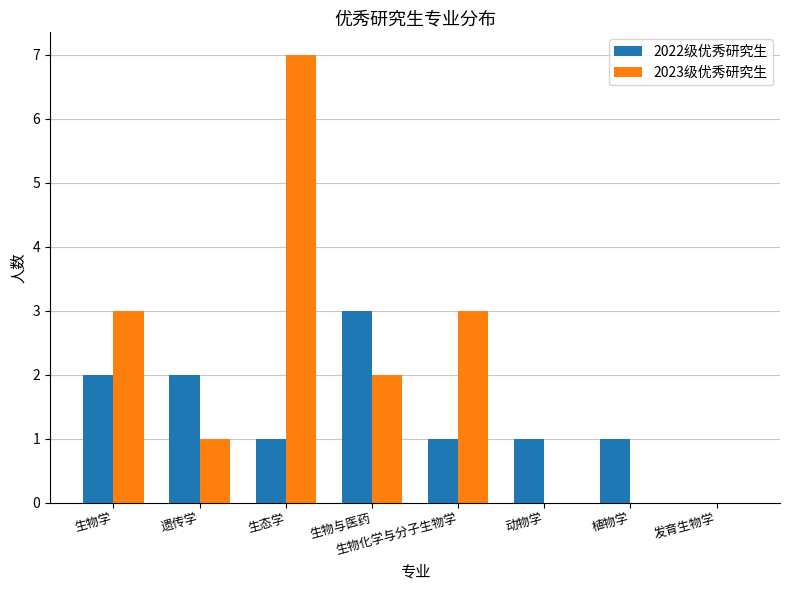

The 2022级优秀研究生 series shows 2 at 生物学. True or false?

True